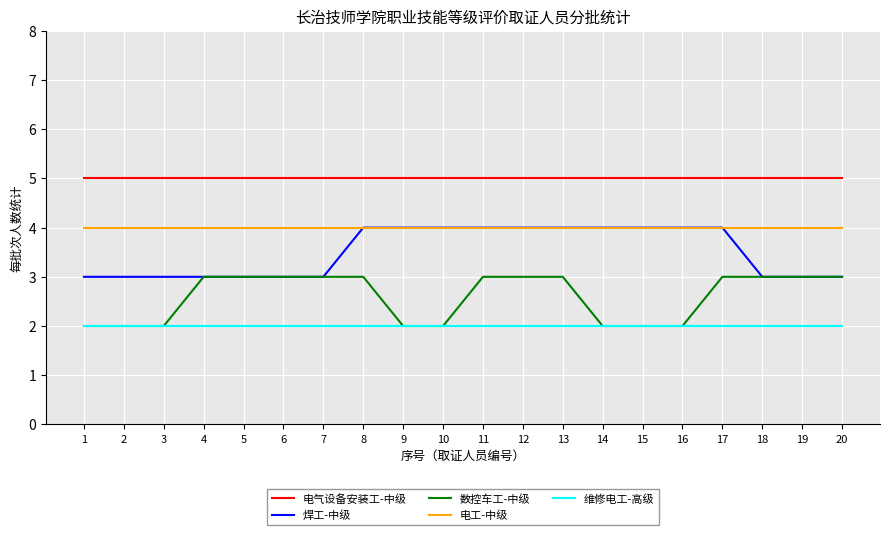

Is it true that 维修电工-高级 equals 1 at 20?

False